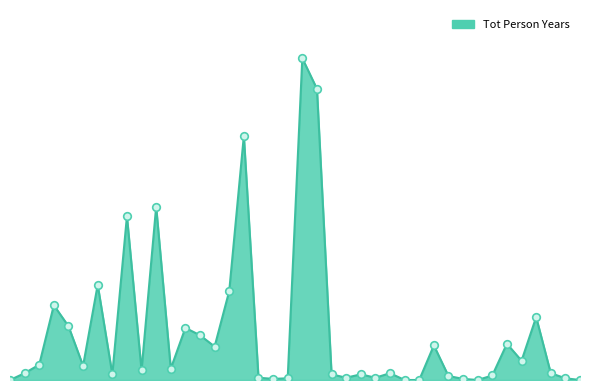

Does the chart have visible grid lines?

No